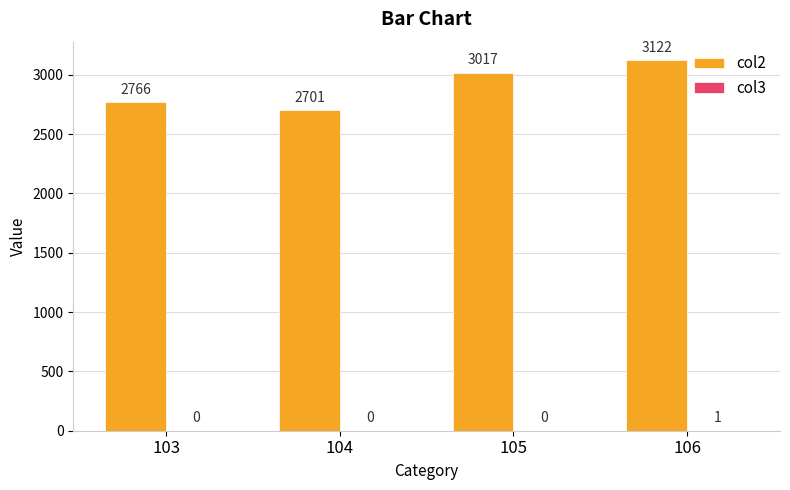

What is the total value across all series at 103?

2766